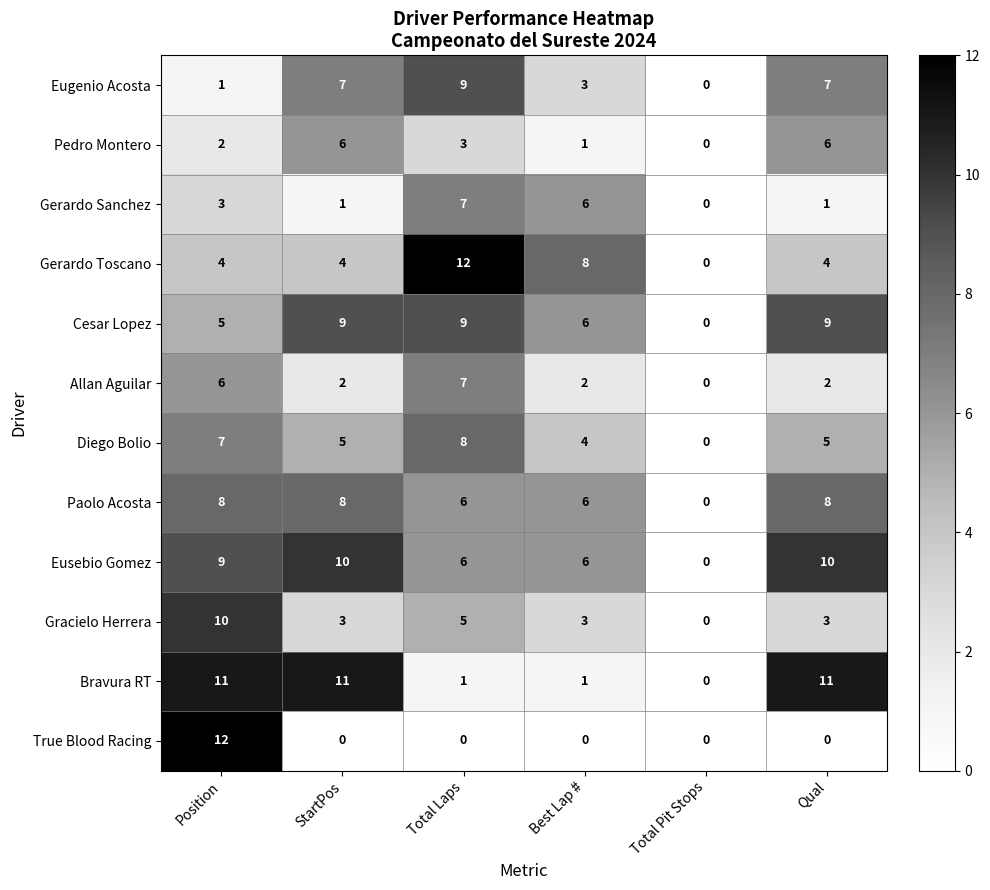

Count the Gerardo Toscano values in the range 4 to 8.

4